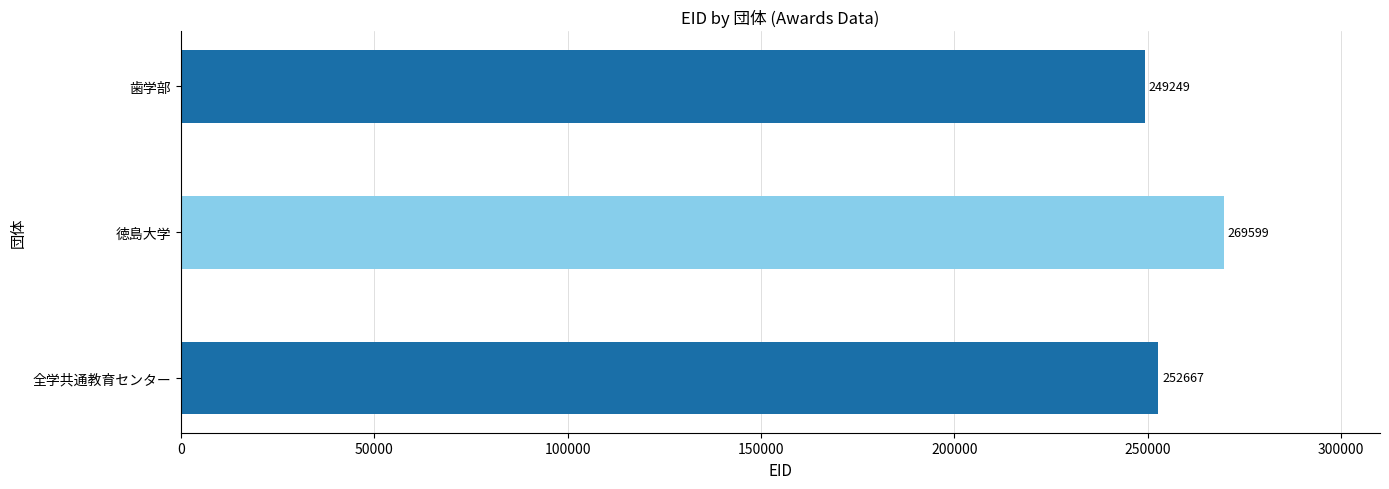

Is it true that the value at 徳島大学 is 269599?

True